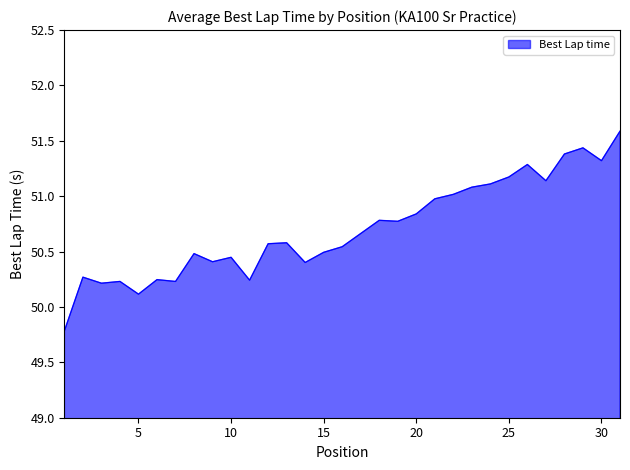

What is the difference between the maximum and minimum values?

1.8